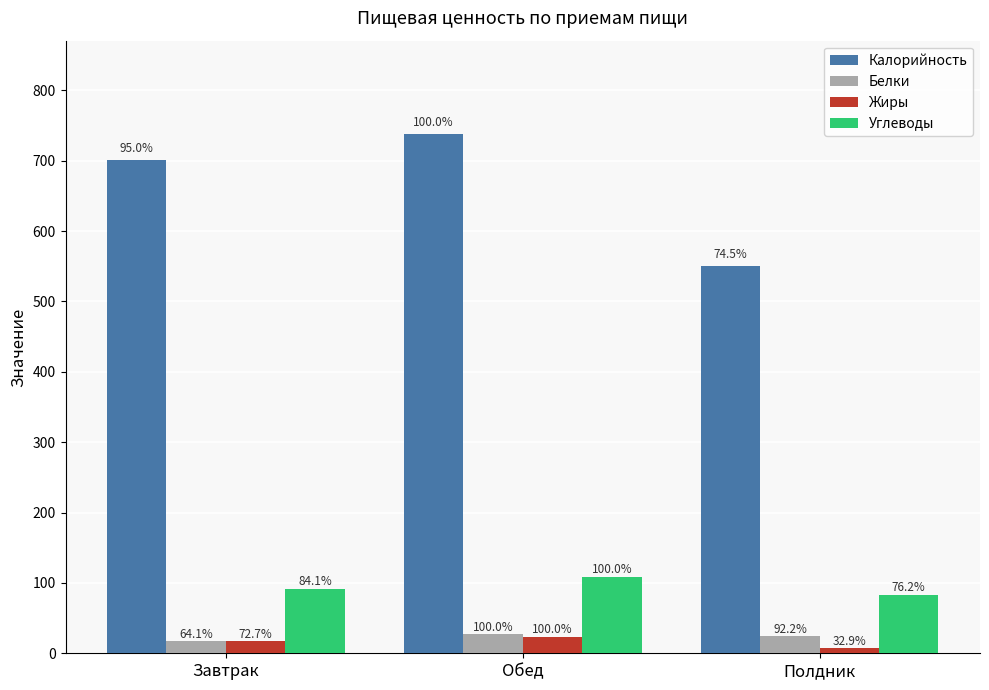

Which category has the highest value in the Углеводы series?

Обед